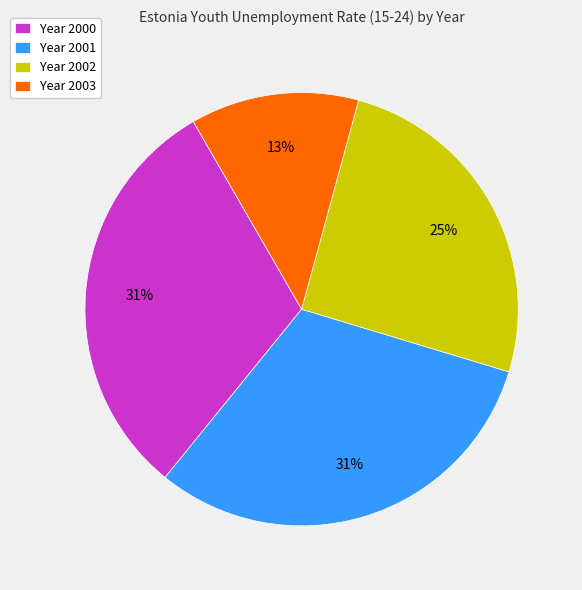

To the nearest percent, what percentage of the pie is Year 2002?

25%